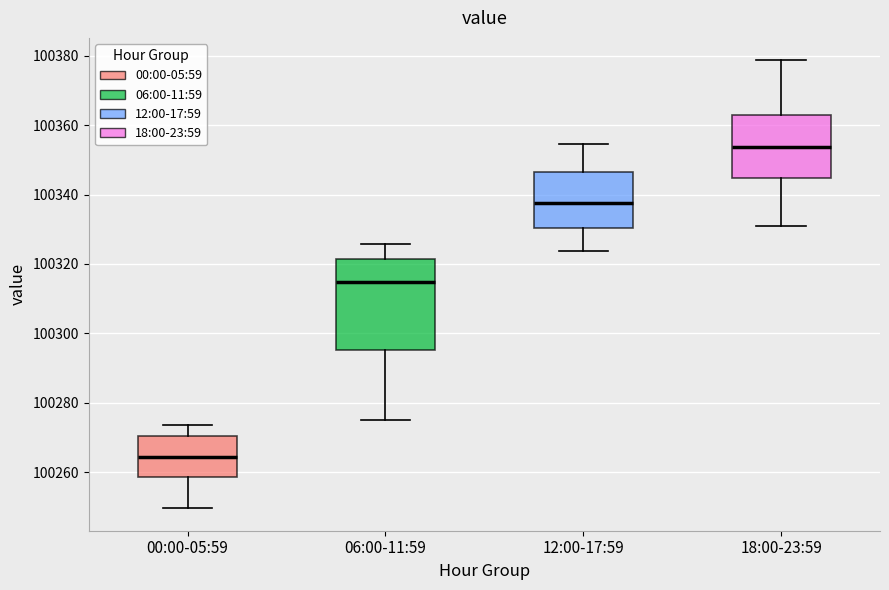

Reading left to right, read every box against the y-axis: the position of its median line, the range the box covers, and the ends of its whiskers. The values are not printed on the chart, so give them approximately, as read against the axis.

00:00-05:59: median 100264, box 100258 to 100270, whiskers 100250 to 100274
06:00-11:59: median 100314, box 100296 to 100322, whiskers 100276 to 100326
12:00-17:59: median 100338, box 100330 to 100346, whiskers 100324 to 100354
18:00-23:59: median 100354, box 100344 to 100362, whiskers 100332 to 100378